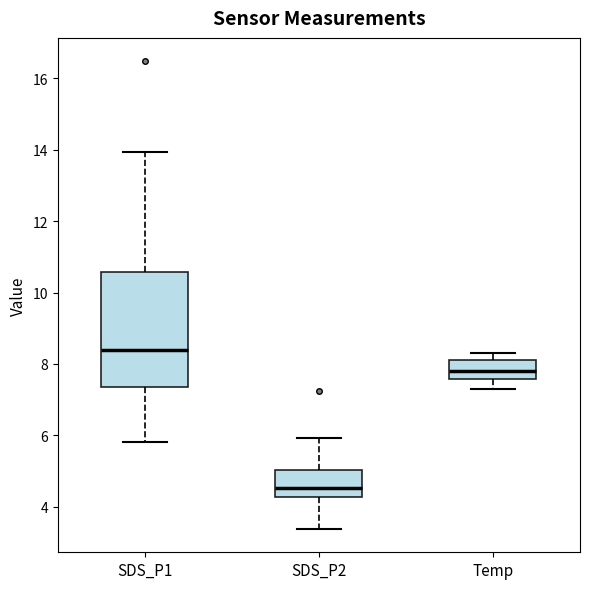

Comparing the boxes themselves (not the whiskers), which one is the tallest?

SDS_P1